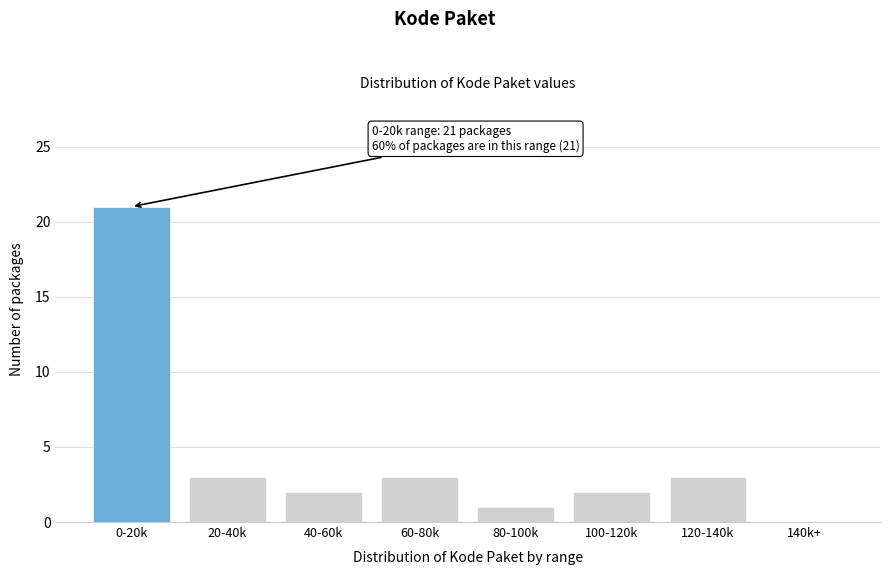

Reading left to right, what are all the values shown in this chart?

0-20k=21	20-40k=3	40-60k=2	60-80k=3	80-100k=1	100-120k=2	120-140k=3	140k+=0